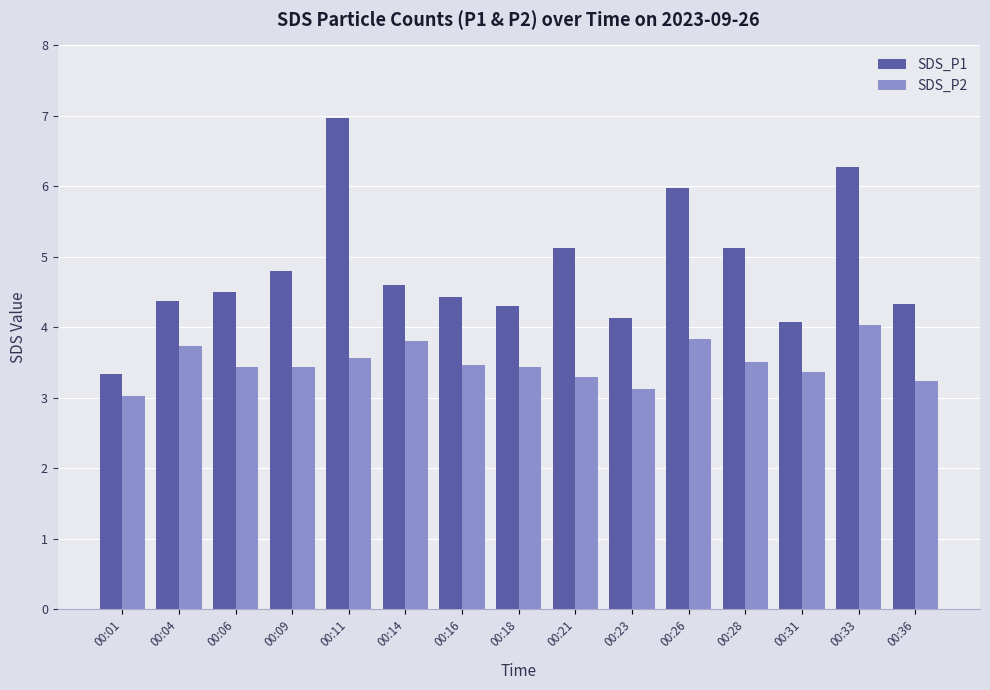

Which category has the lowest value in the SDS_P1 series?

00:01